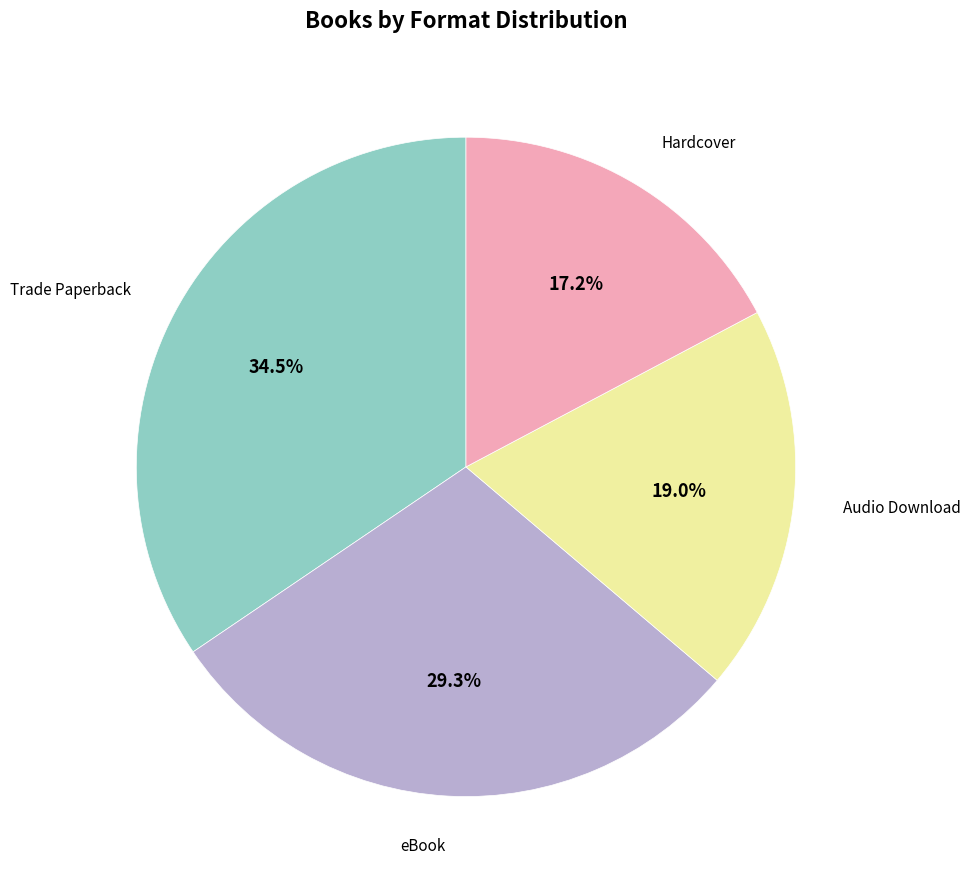

Is there any slice that represents more than half of the pie?

No